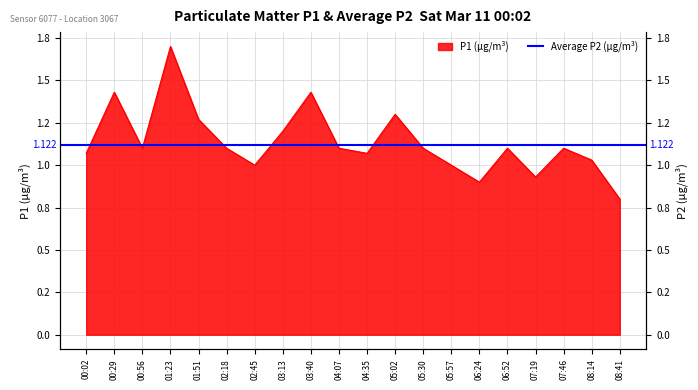

Which category has the lowest value across all series?

08:41